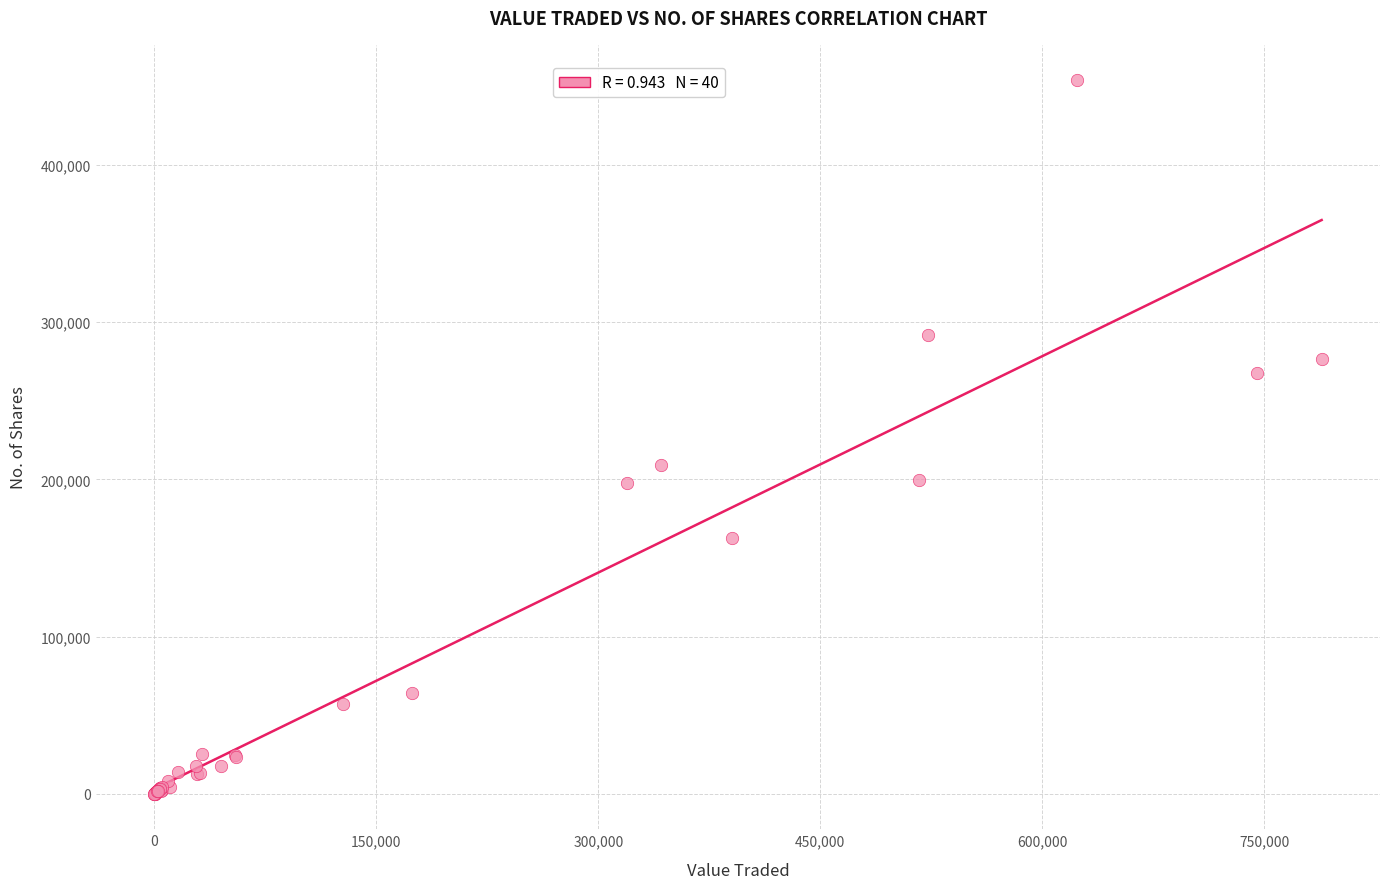

What Y value in the scatter plot is closest to 226902?

208922